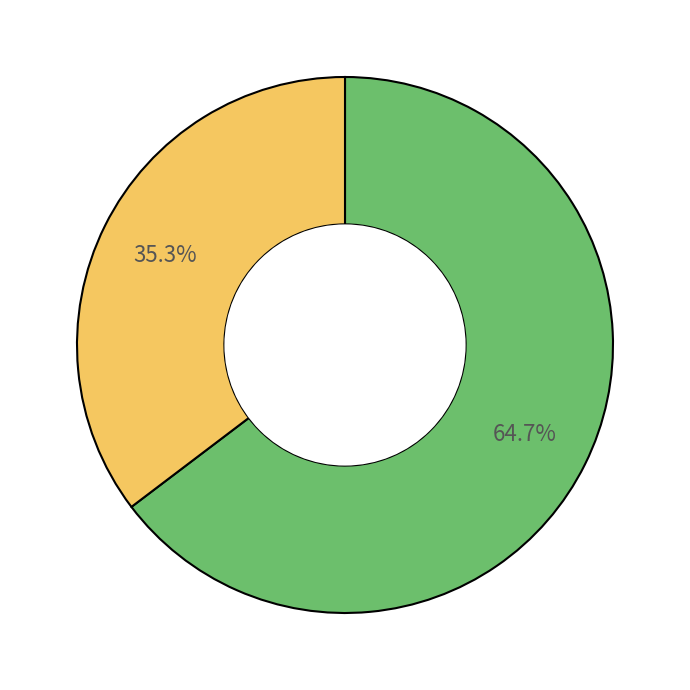

Does any single category account for the majority?

Yes